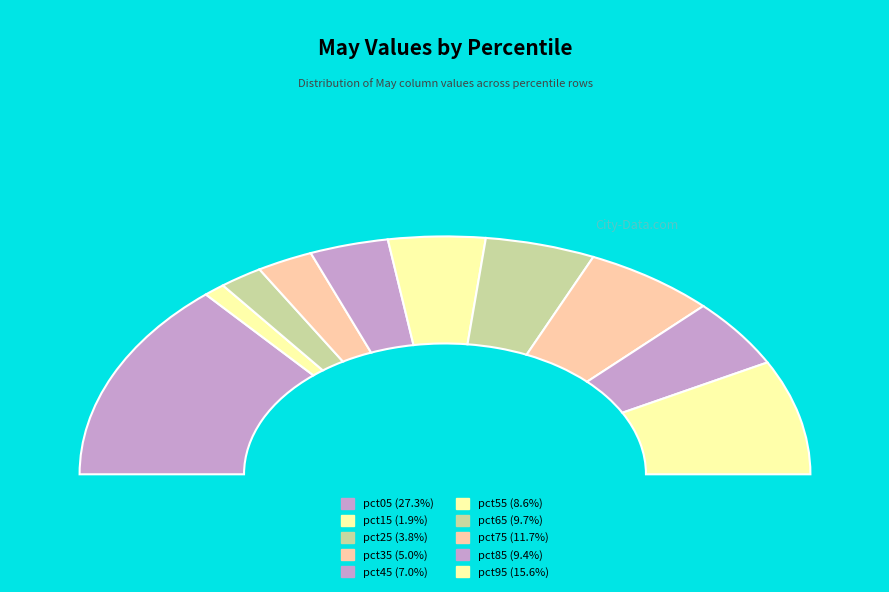

Rank the categories by value from lowest to highest.

pct15, pct25, pct35, pct45, pct55, pct85, pct65, pct75, pct95, pct05